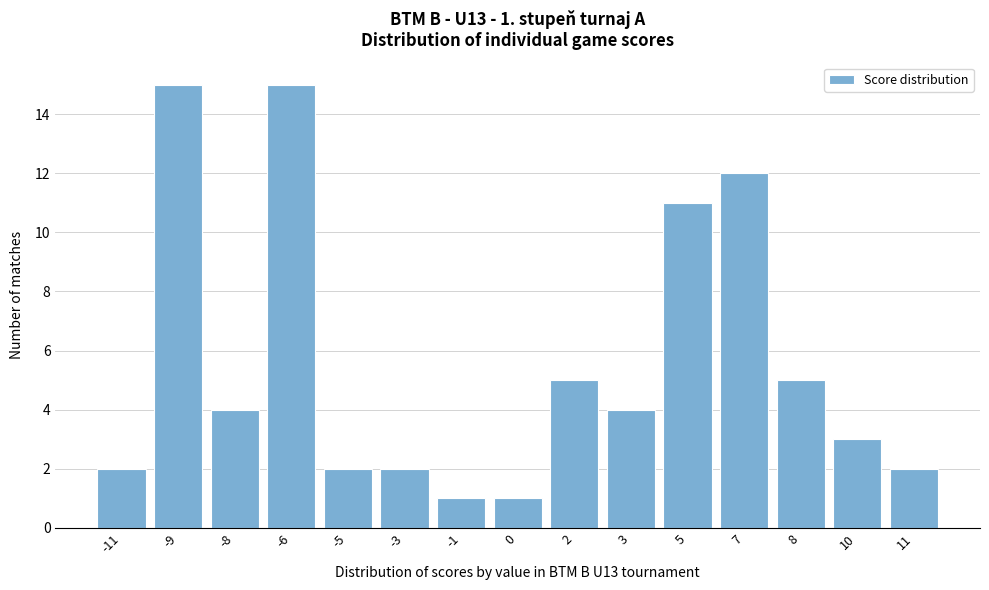

Reading left to right, what are all the values shown in this chart?

-11=2	-9=15	-8=4	-6=15	-5=2	-3=2	-1=1	0=1	2=5	3=4	5=11	7=12	8=5	10=3	11=2